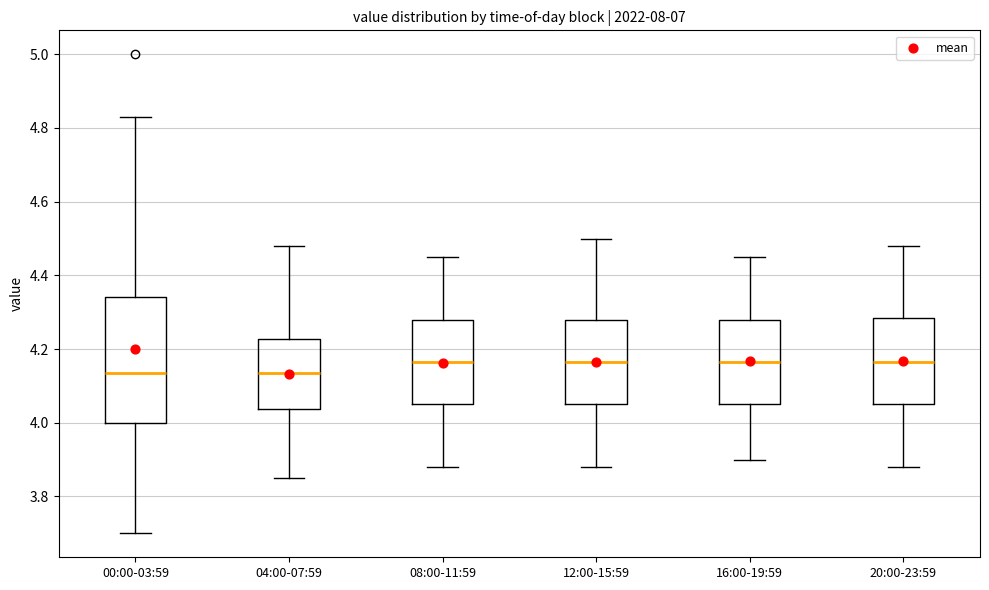

Where is the lower edge of the box for 08:00-11:59 on the y-axis? The values are not printed on the chart, so give them approximately, as read against the axis.

4.06